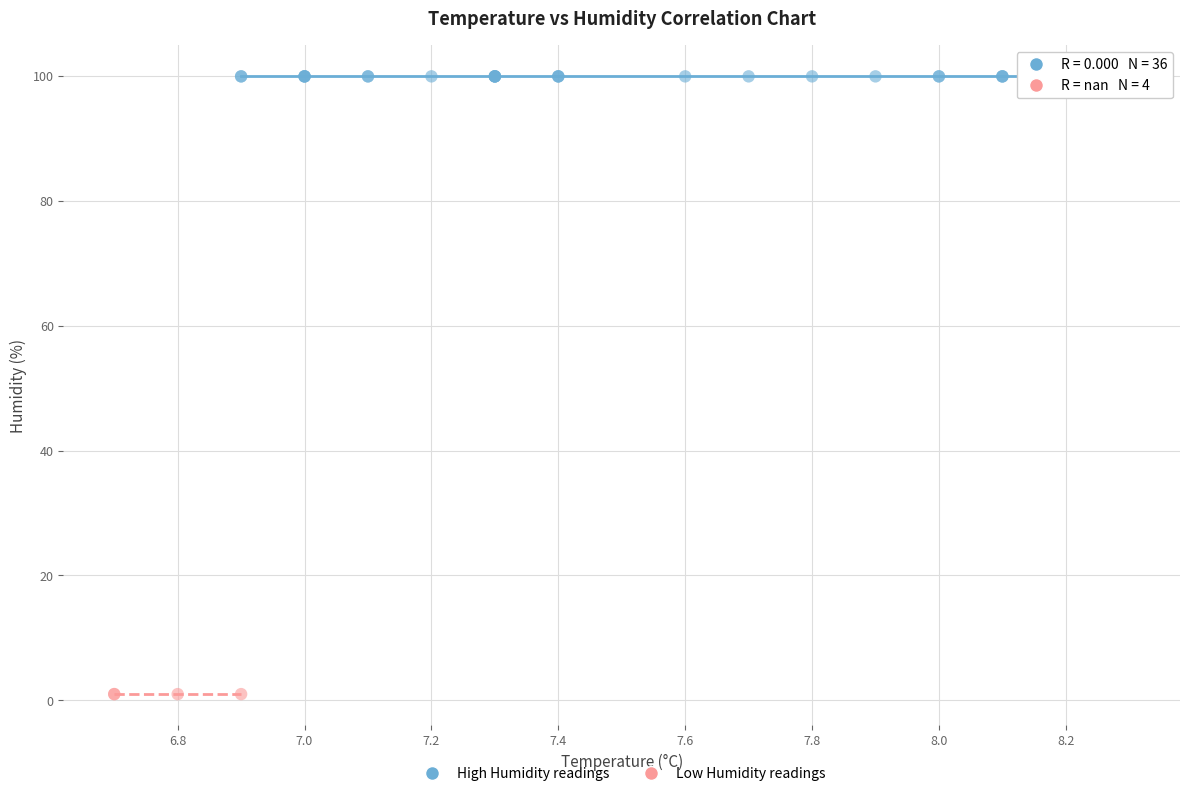

Which series reaches the maximum Y coordinate?

High Humidity readings